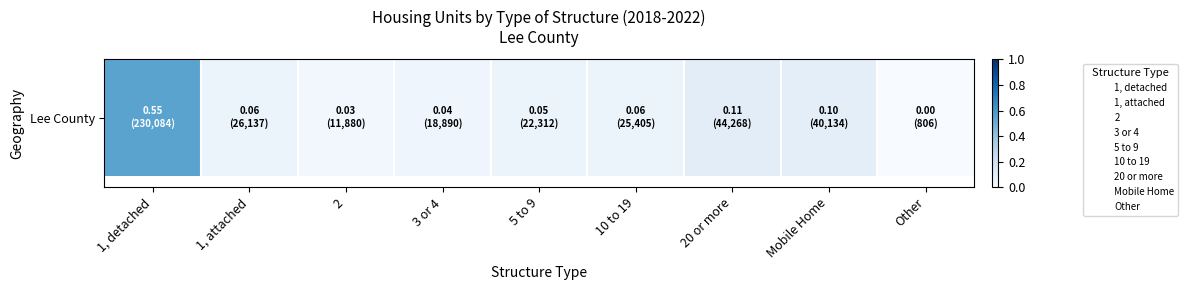

List the labels in order of value, smallest first.

Other, 2, 3 or 4, 5 to 9, 10 to 19, 1, attached, Mobile Home, 20 or more, 1, detached